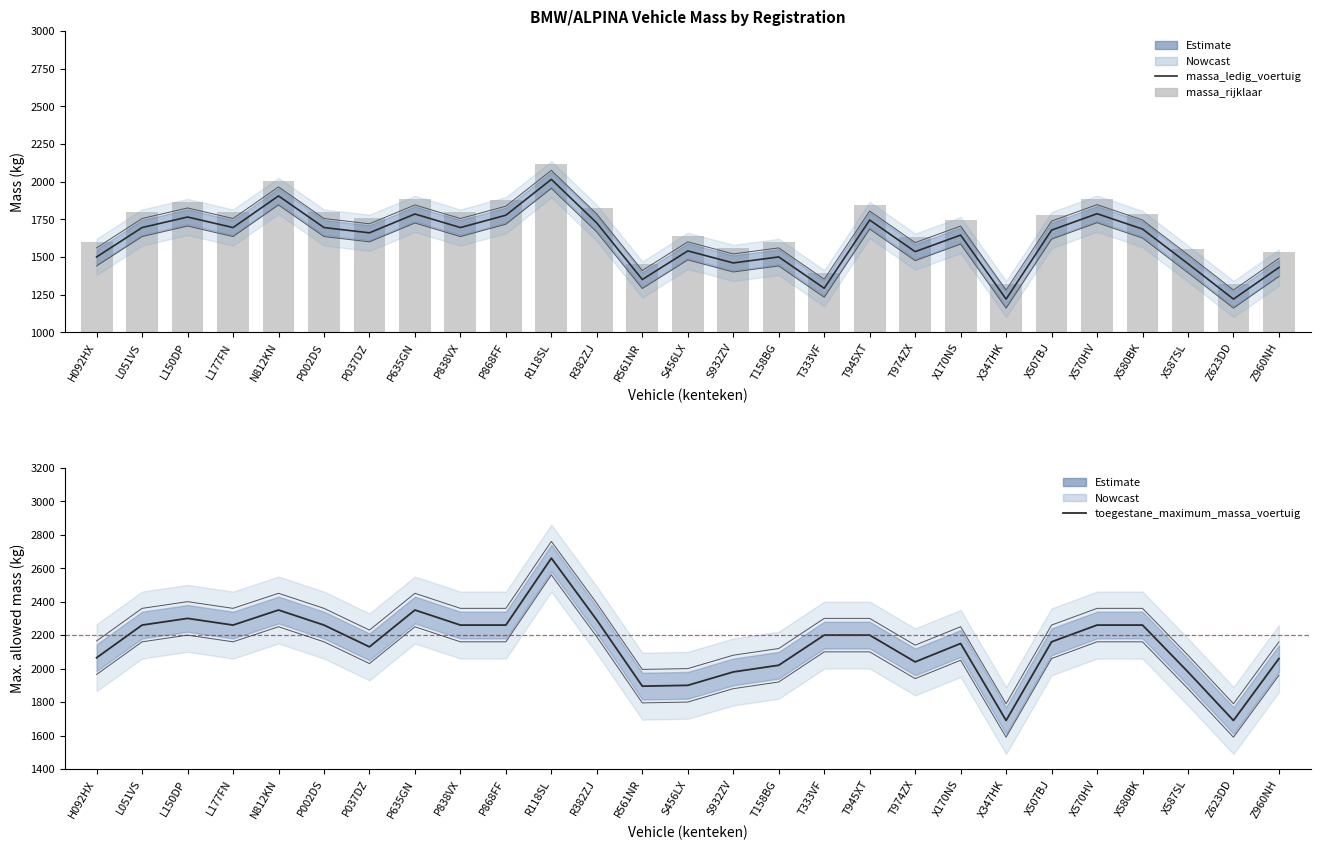

At which label is massa_rijklaar closest to 1717?

X170NS